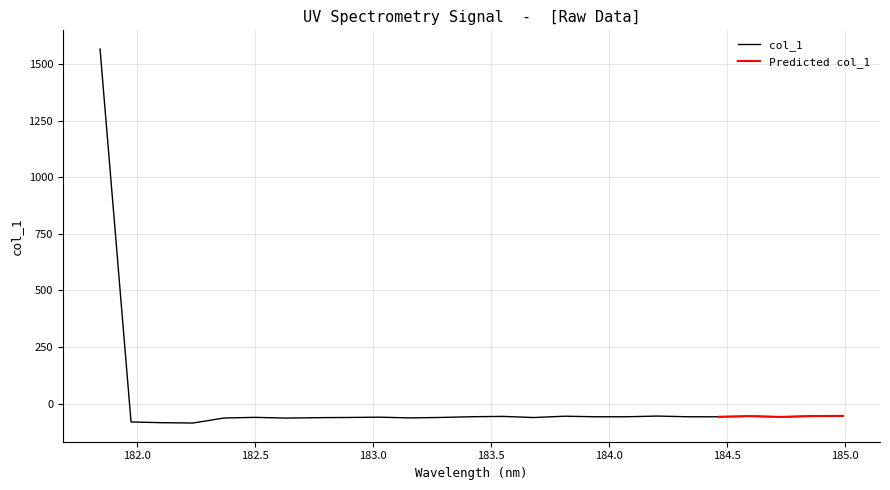

What is the maximum value for col_1?

1565.8